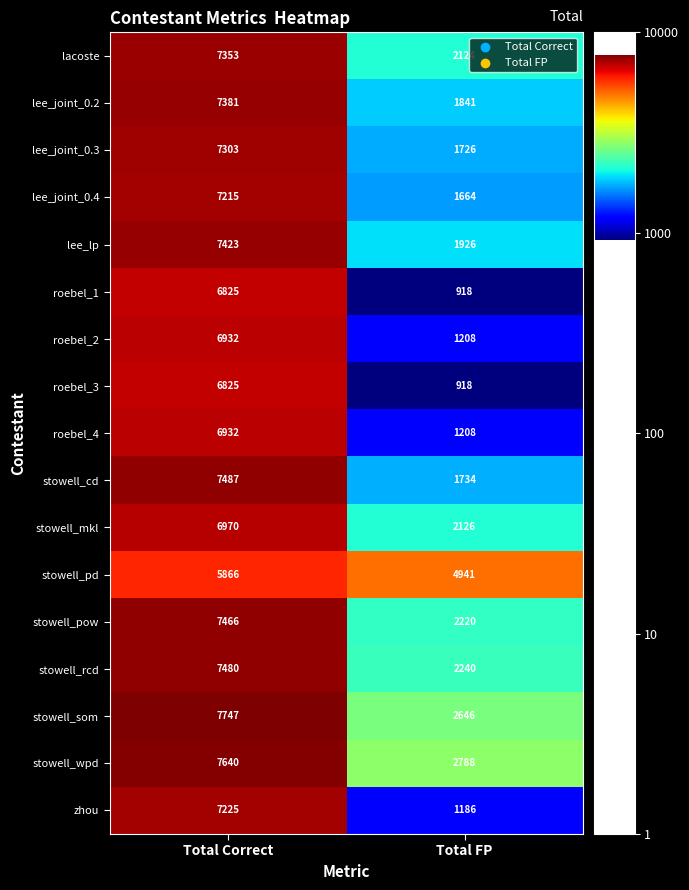

What is the sum of all stowell_pow values?

9686